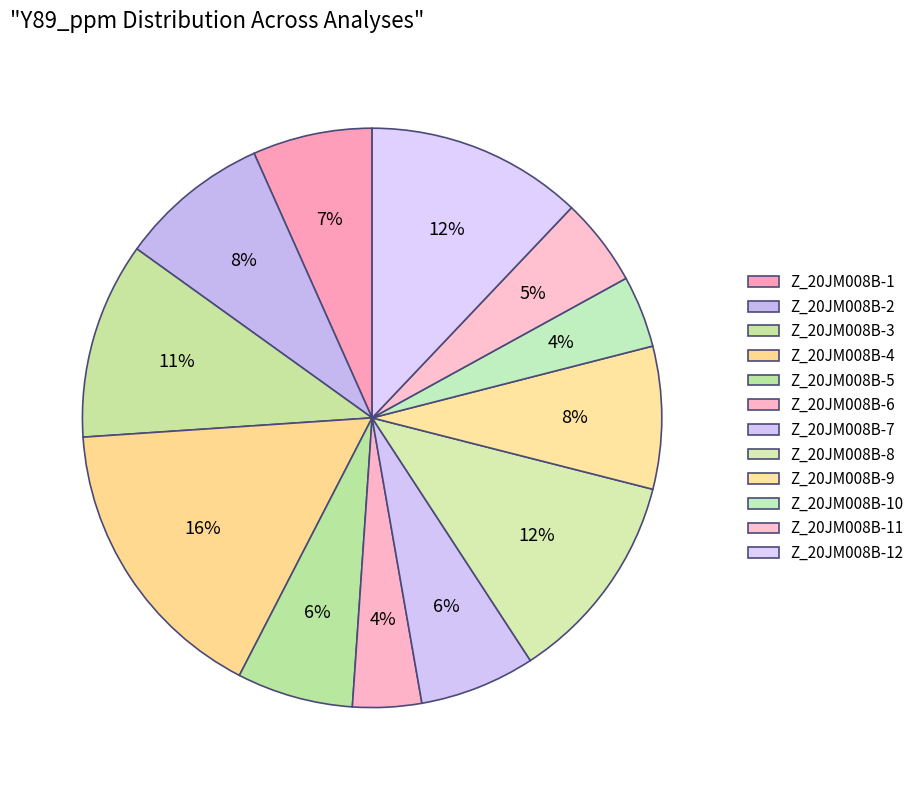

To the nearest percent, what is the difference between the Z_20JM008B-6 and Z_20JM008B-7 slice percentages?

3%